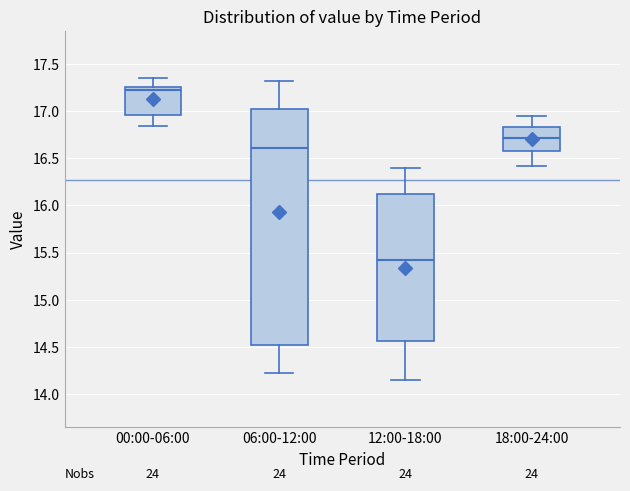

Which box has the highest median line?

00:00-06:00